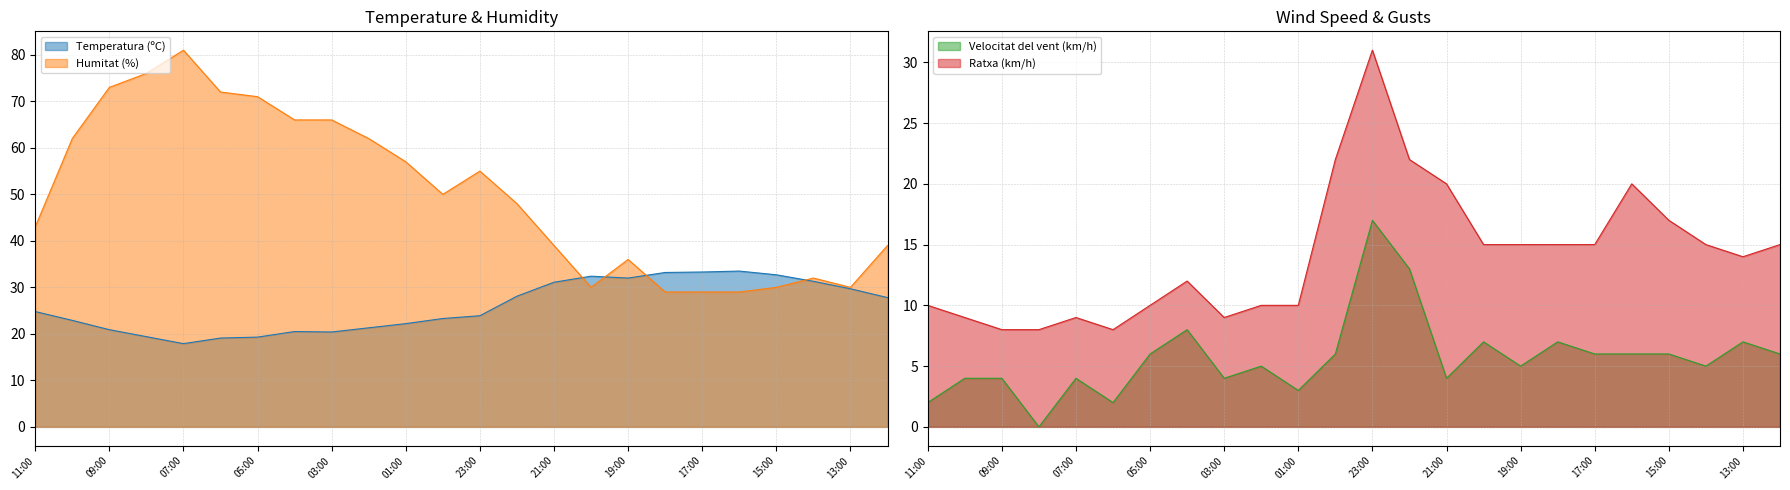

The value of Ratxa (km/h) at 17:00 is 15.0. True or false?

True